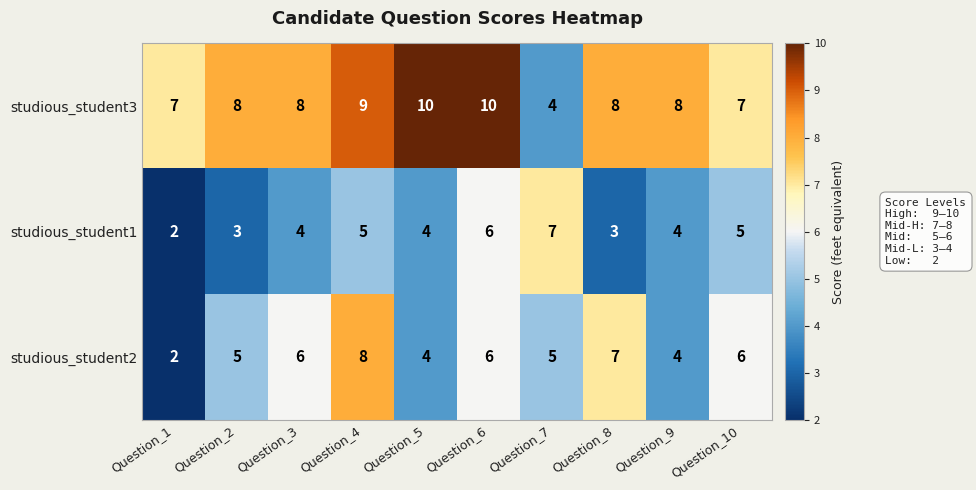

What is the approximate value of studious_student2 at Question_3?

6